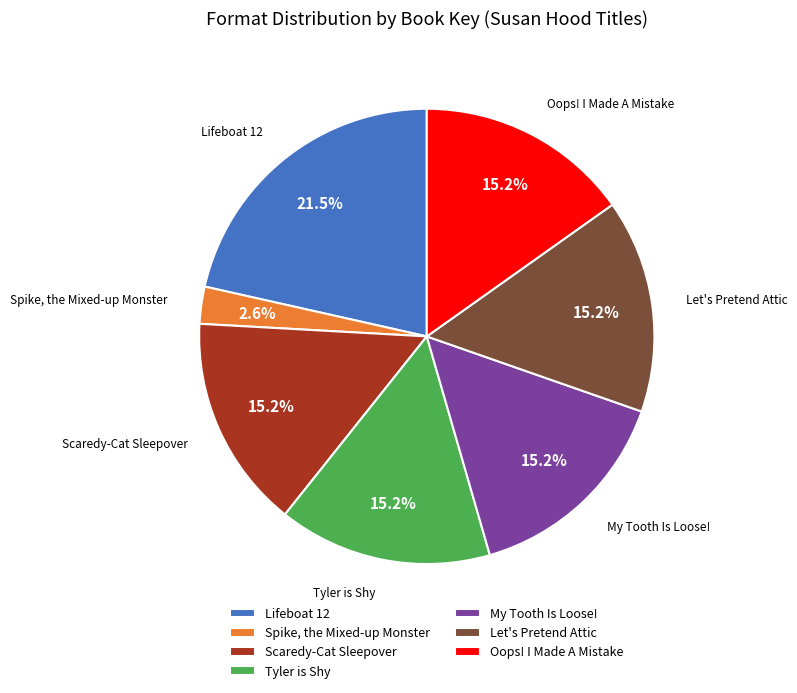

How many segments does this pie chart have?

7